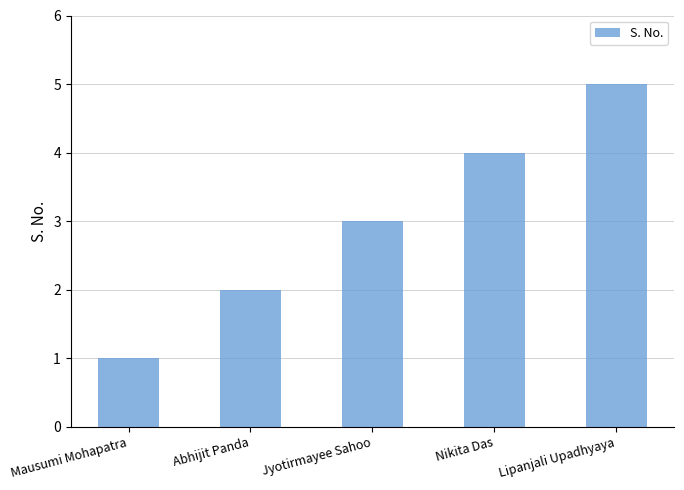

Where is the data nearest to the value 3?

Jyotirmayee Sahoo